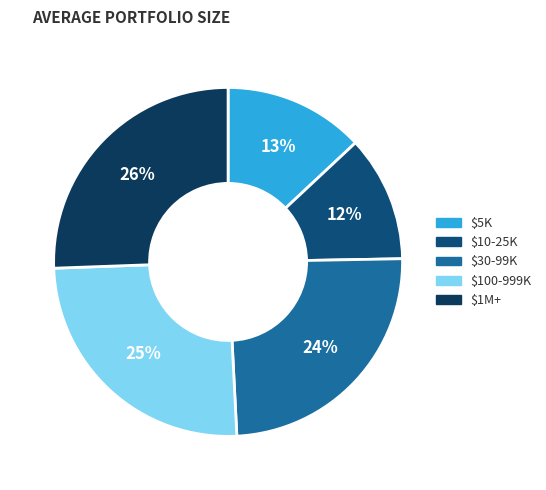

Is there a majority slice in this chart?

No